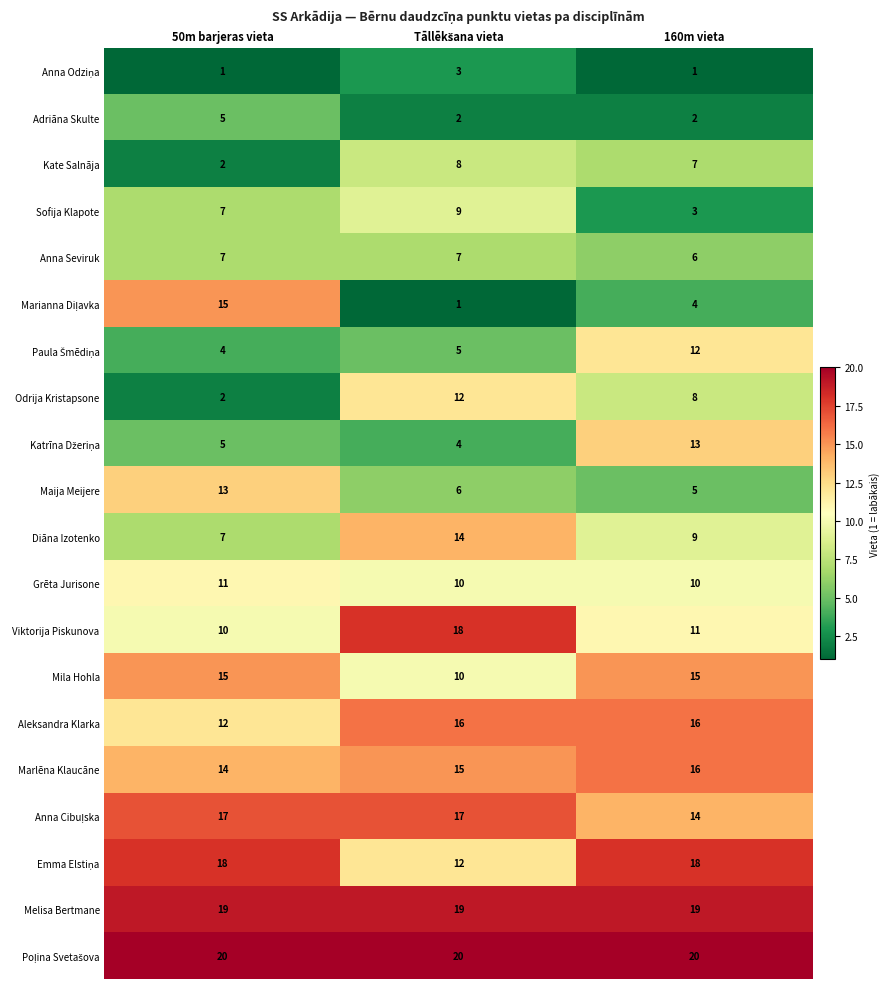

What value does the Aleksandra Klarka series have at 50m barjeras vieta?

12